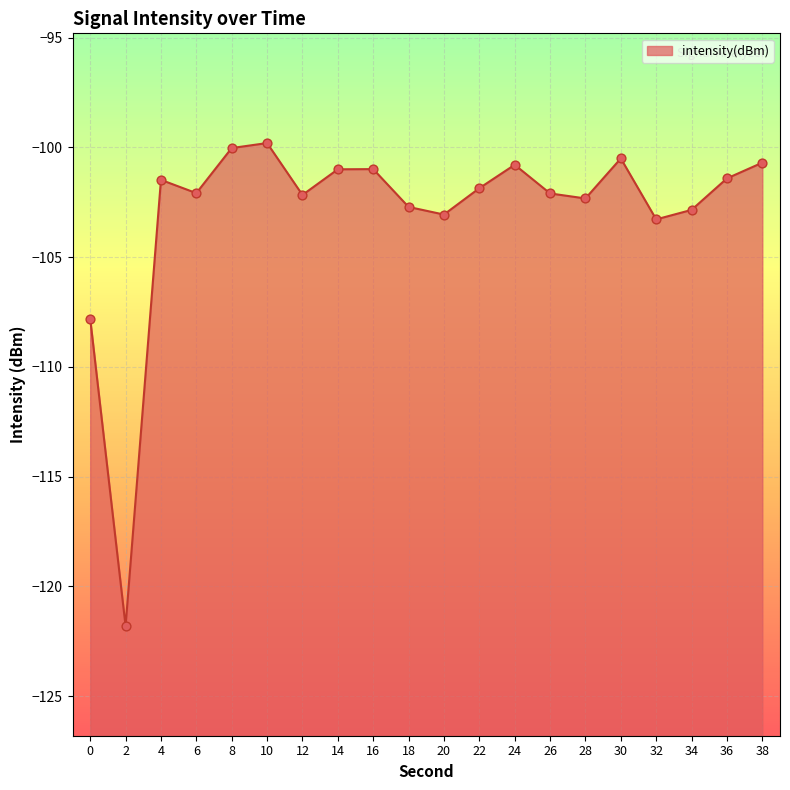

Which has a higher value, 16 or 22?

16